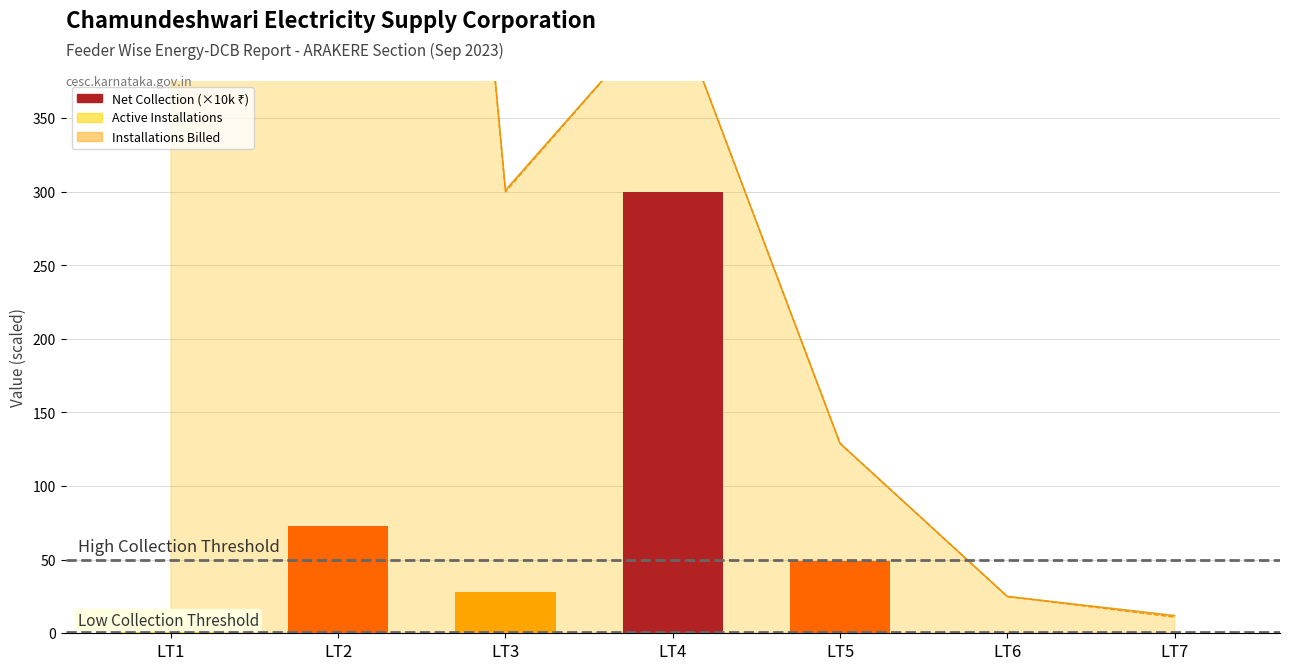

Reading left to right, extract all data points from this chart.

Active Installations (line): 402.0	1531.0	301.0	430.0	129.0	25.0	12.0
Installations Billed (line): 402.0	1519.0	300.0	430.0	129.0	25.0	11.0
Net Collection (×10k): 13.1	72.9	28.3	300.1	49.1	0.0	0.1